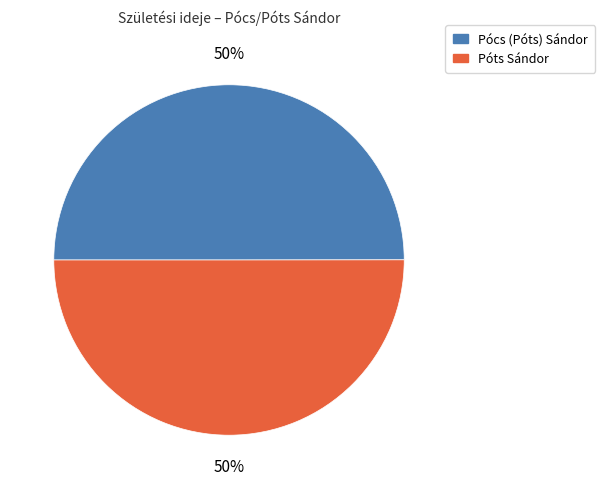

To the nearest percent, what percentage of the pie is Póts Sándor?

50%